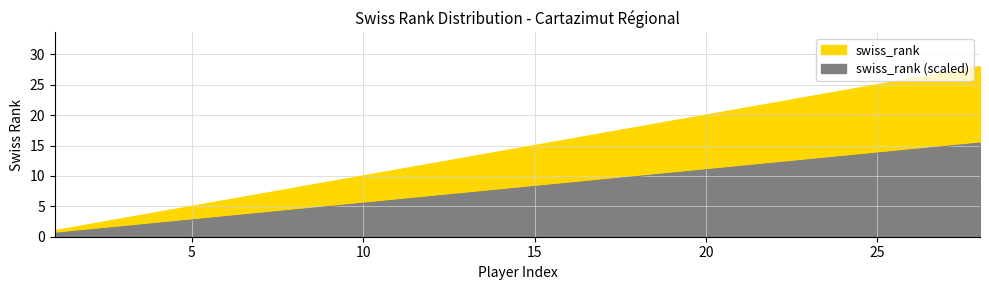

Approximately how many times larger is the value at 24 compared to 7?

3.4